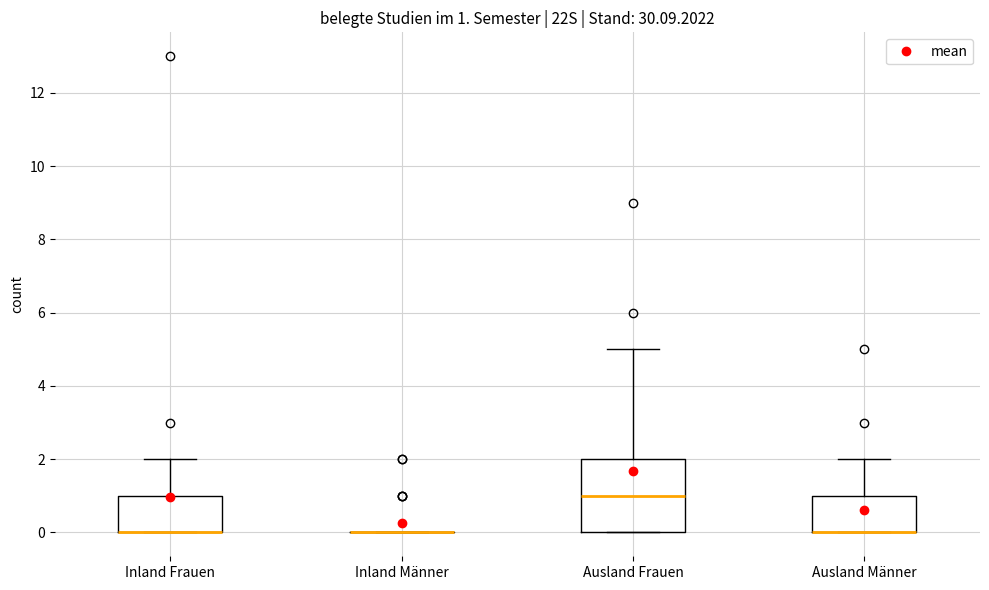

Which box is the tallest, from its lower edge to its upper edge?

Ausland Frauen